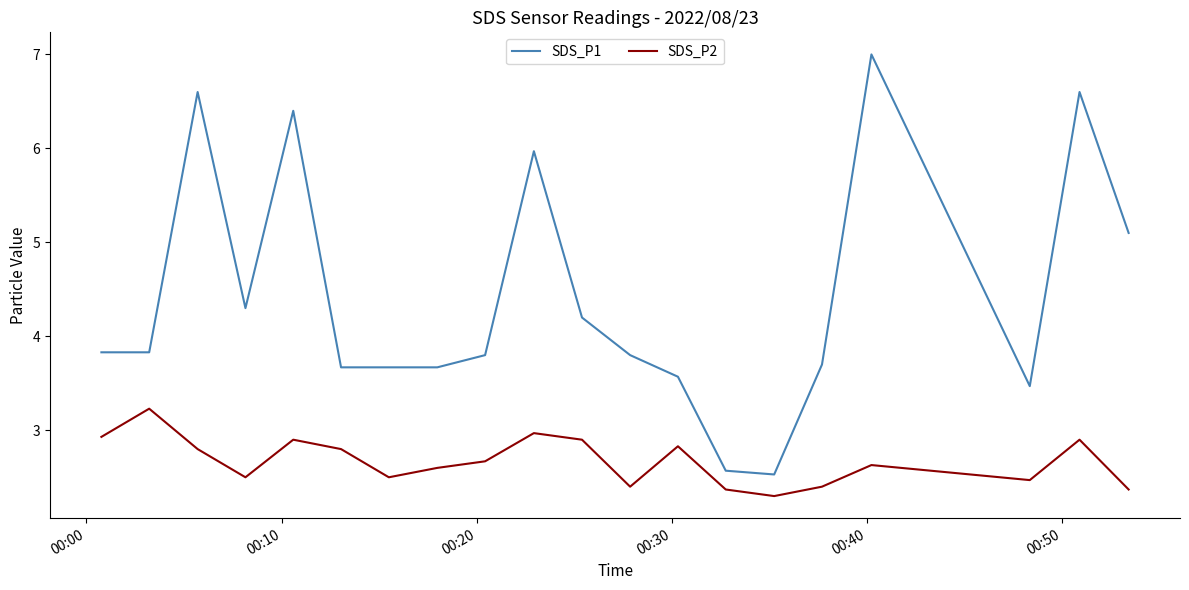

Rank the series by their maximum value, from highest to lowest.

SDS_P1, SDS_P2